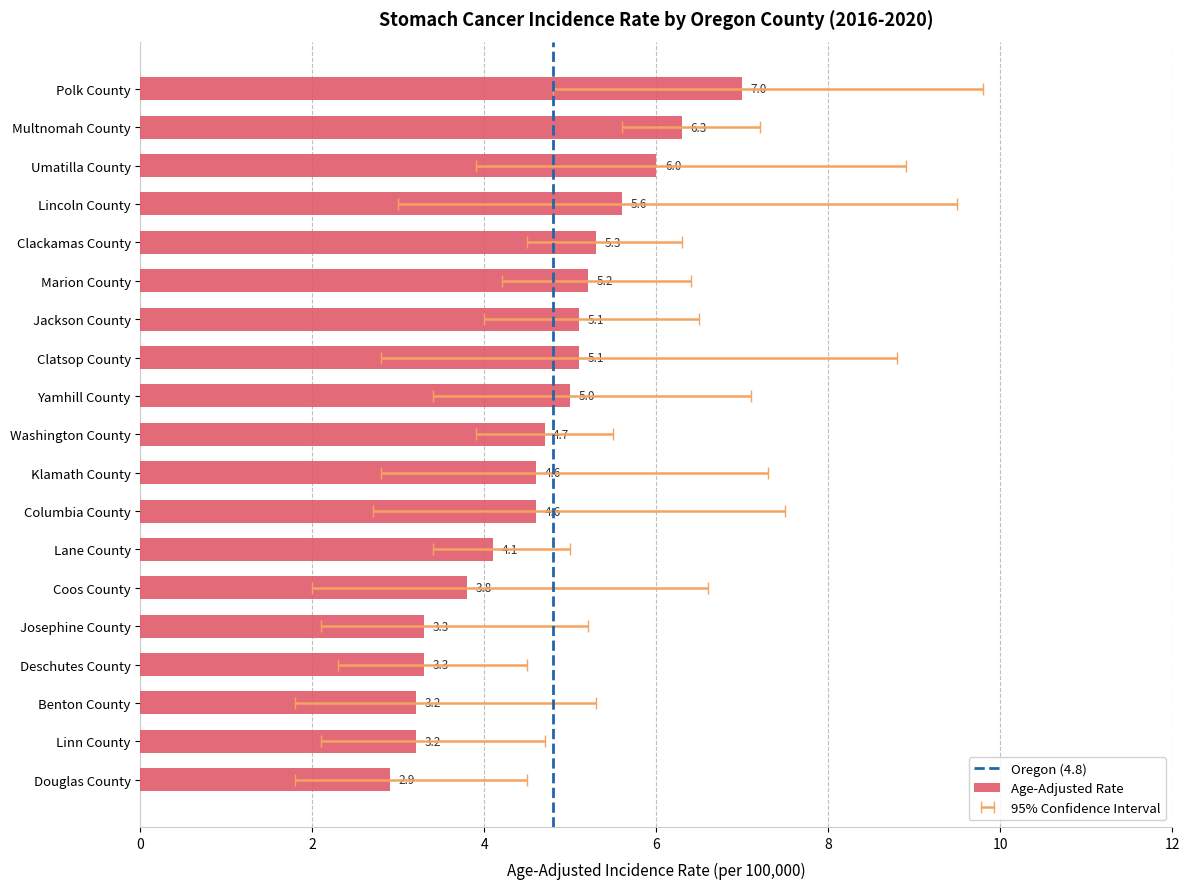

What is the sum of all values?

88.3